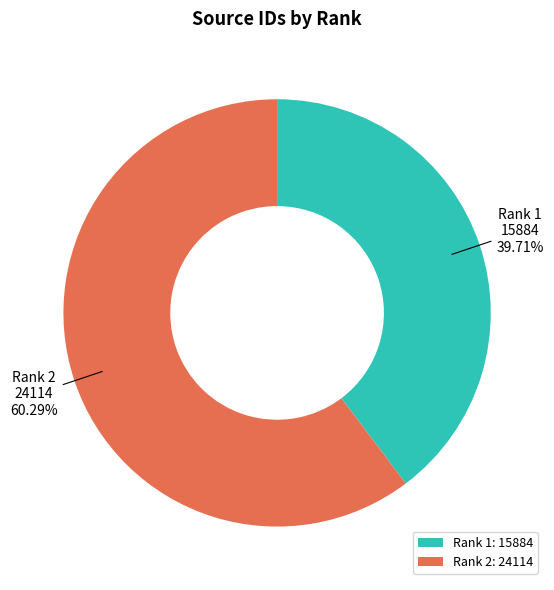

To the nearest percent, what percentage of the pie is Rank 1?

40%